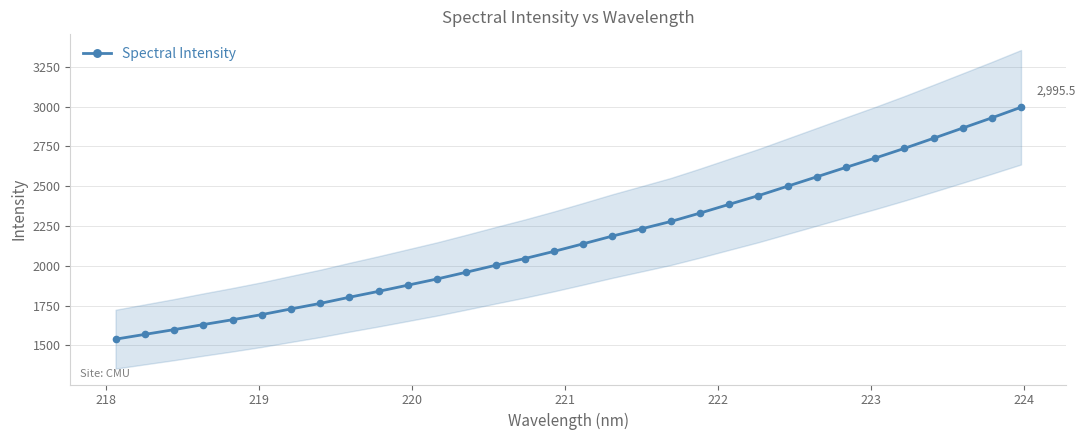

True or false: there are more than 0 points higher than both neighbors.

False